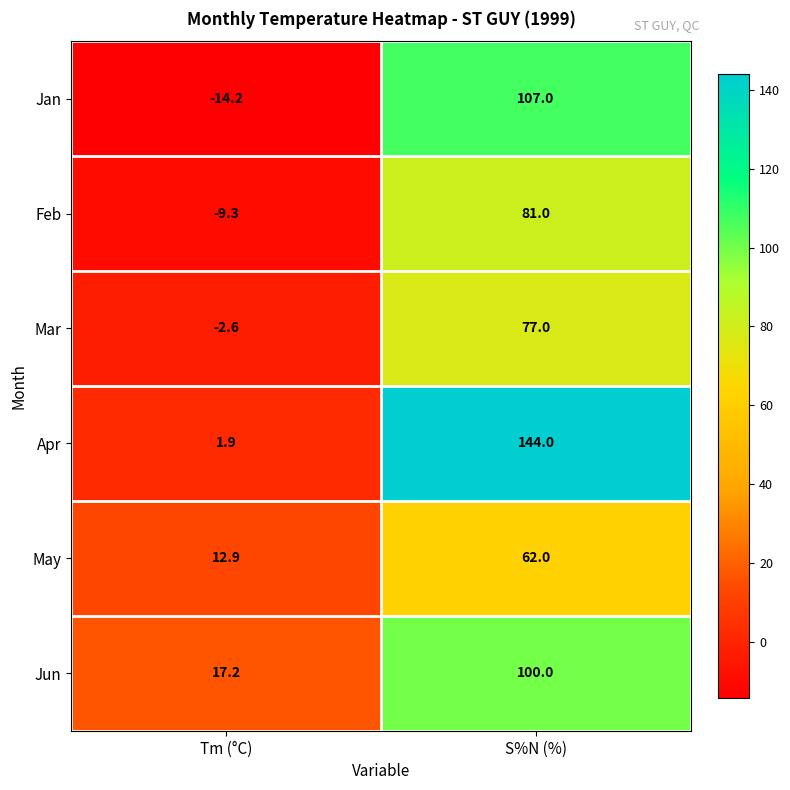

Which series has the largest range (max minus min)?

Apr